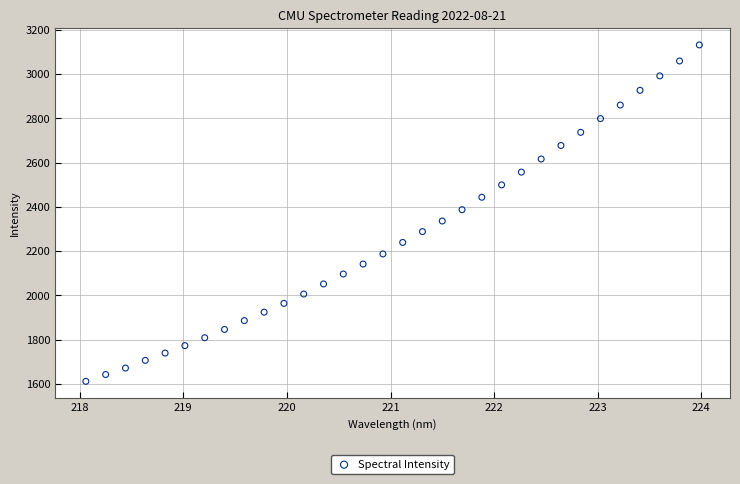

What is the range of X values (max minus min)?

5.9